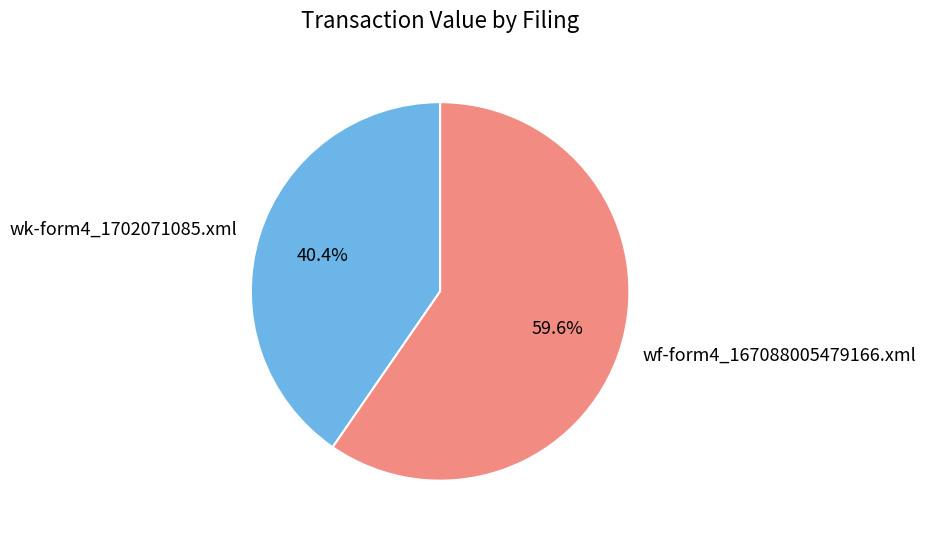

To the nearest percent, what is the combined percentage of wf-form4_167088005479166.xml and wk-form4_1702071085.xml?

100%